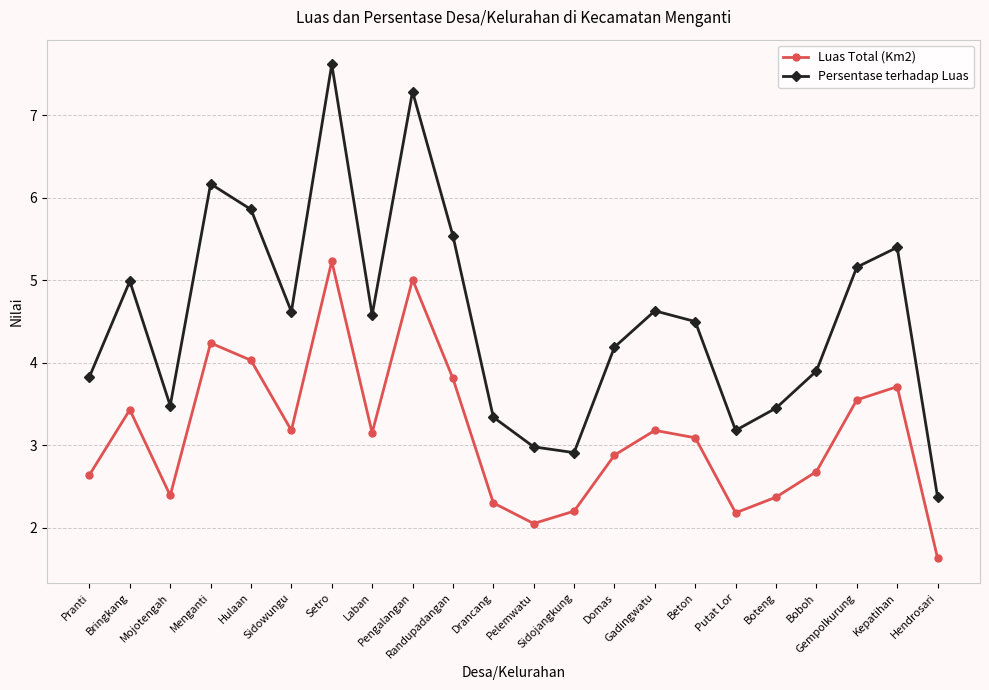

The value of Luas Total (Km2) at Hendrosari is 1.6. True or false?

True